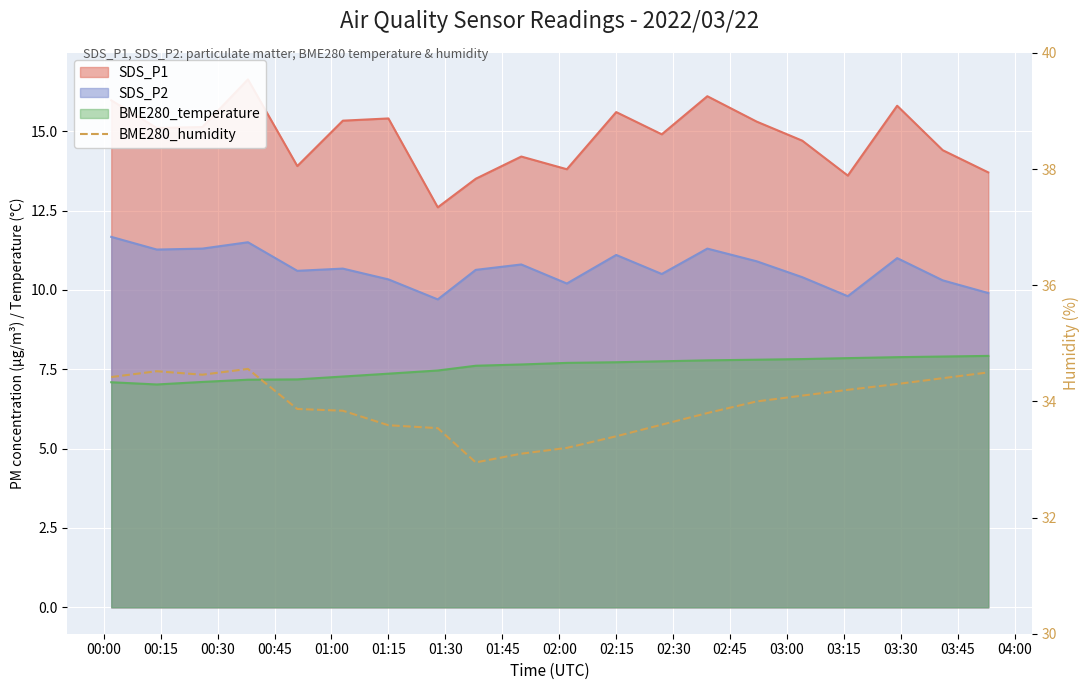

How many data points are less than 34?

10